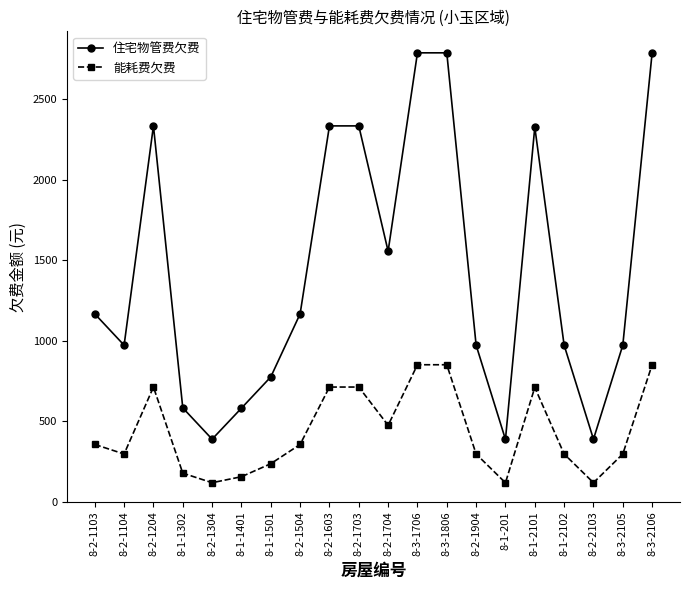

What is the sum of all 住宅物管费欠费 values?

28586.3